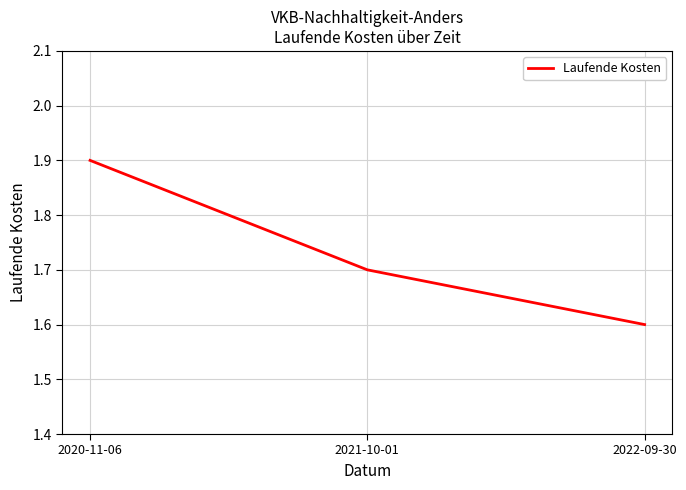

Between 2020-11-06 and 2022-09-30, which is larger?

2020-11-06